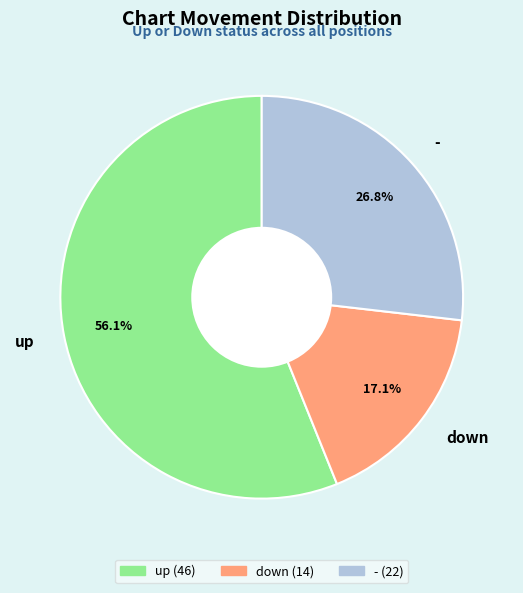

What percentage is the down slice, to the nearest percent?

17%